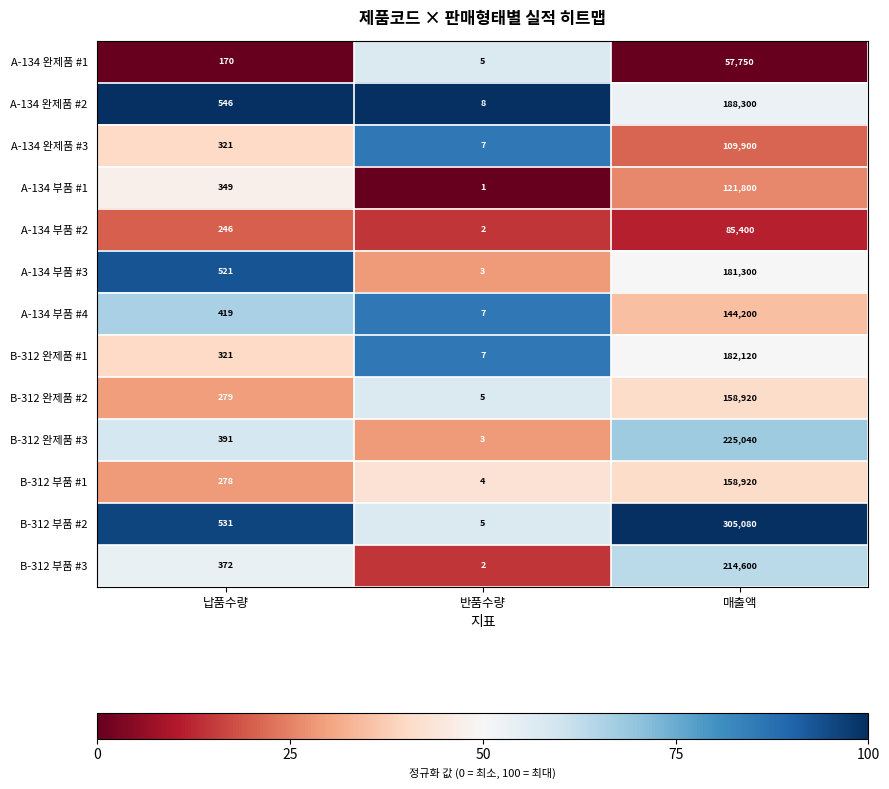

What is the sum of all A-134 부품 #3 values?

181824